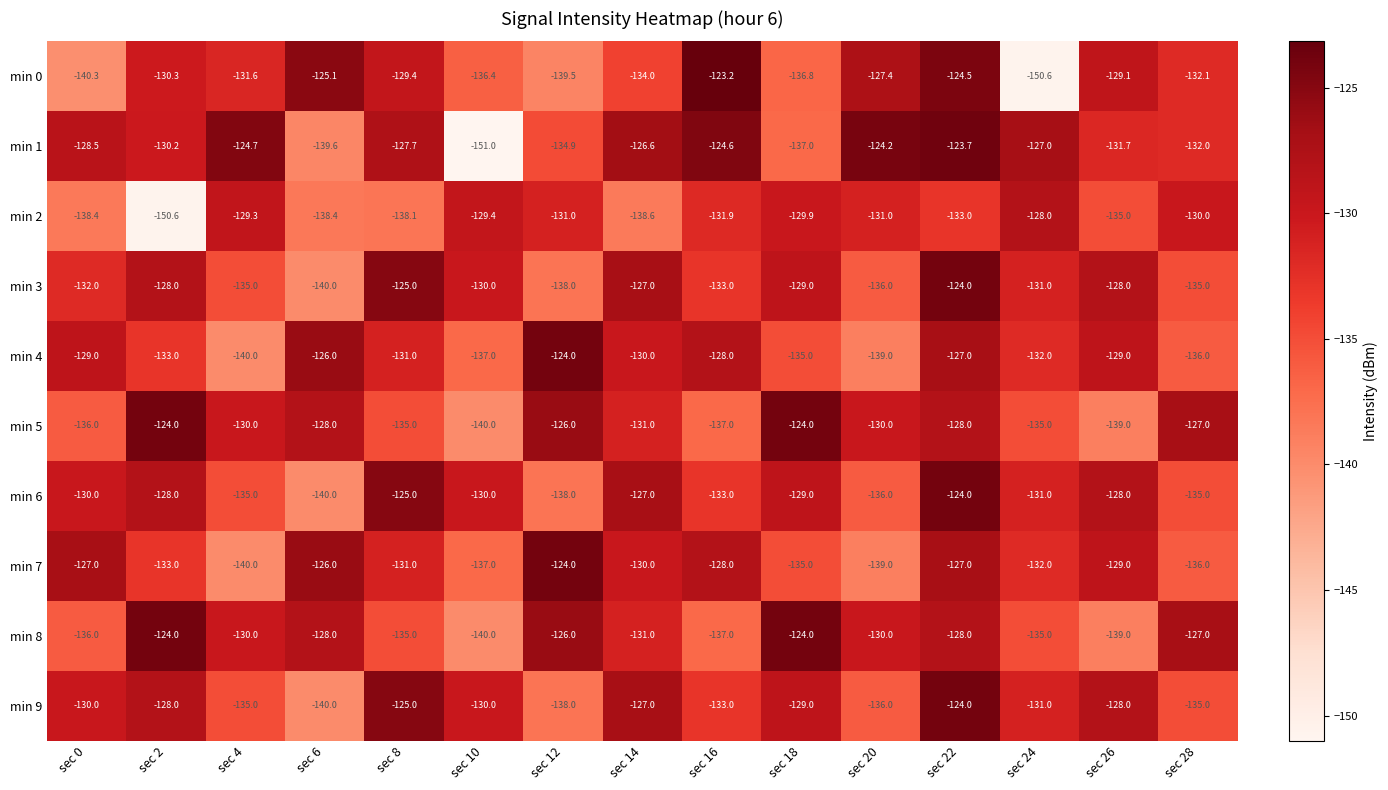

What is the minimum value shown in the chart?

-151.0